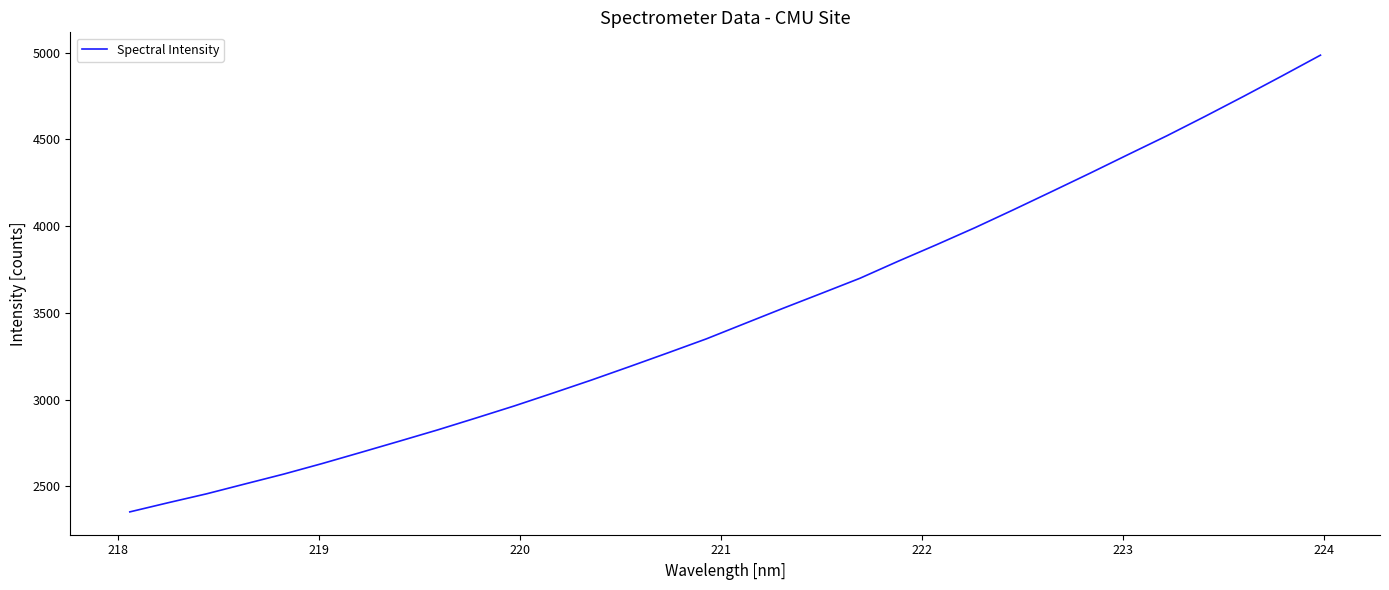

What is the difference between the maximum and minimum values?

2631.8